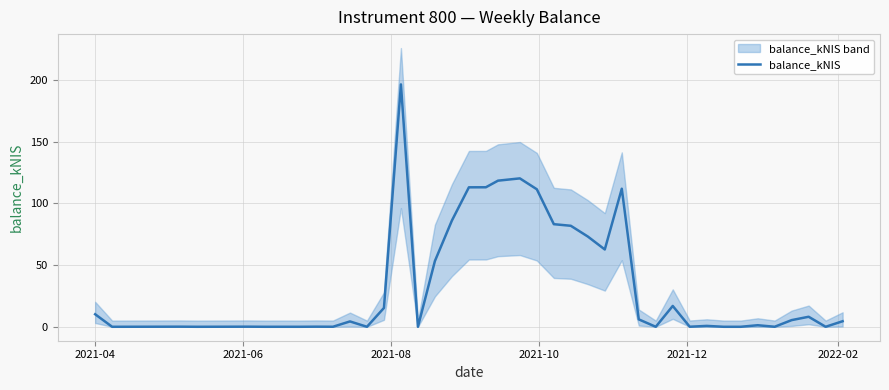

What is the difference between the maximum and minimum values?

196.3